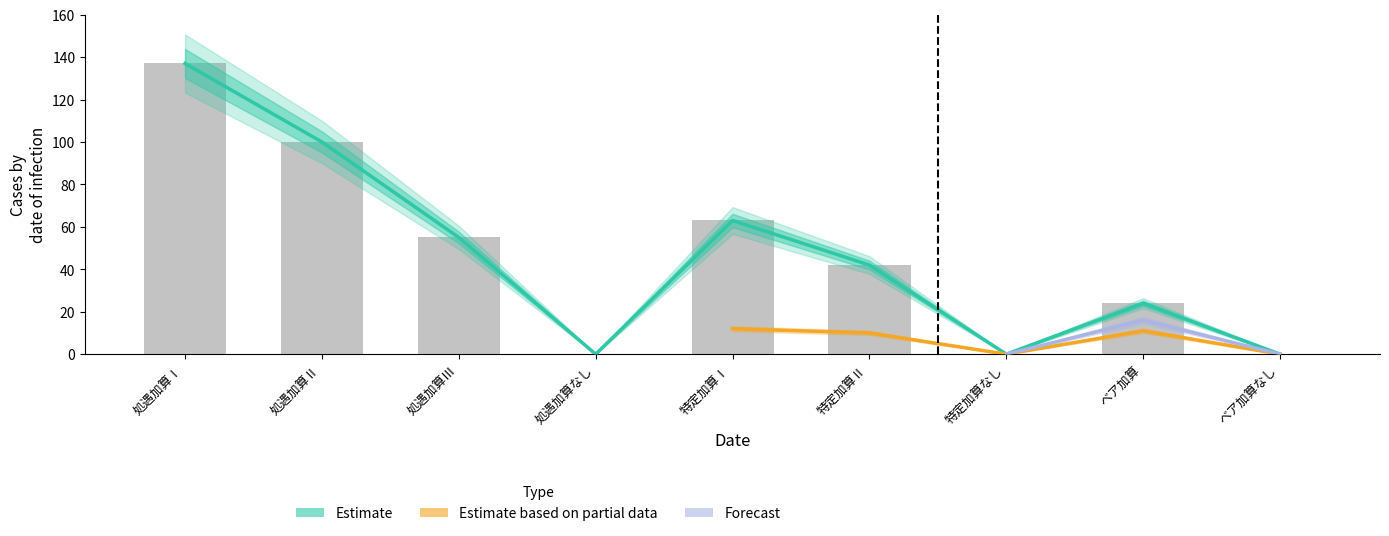

Which series changed the most between 処遇加算Ⅱ and ベア加算なし?

Estimate